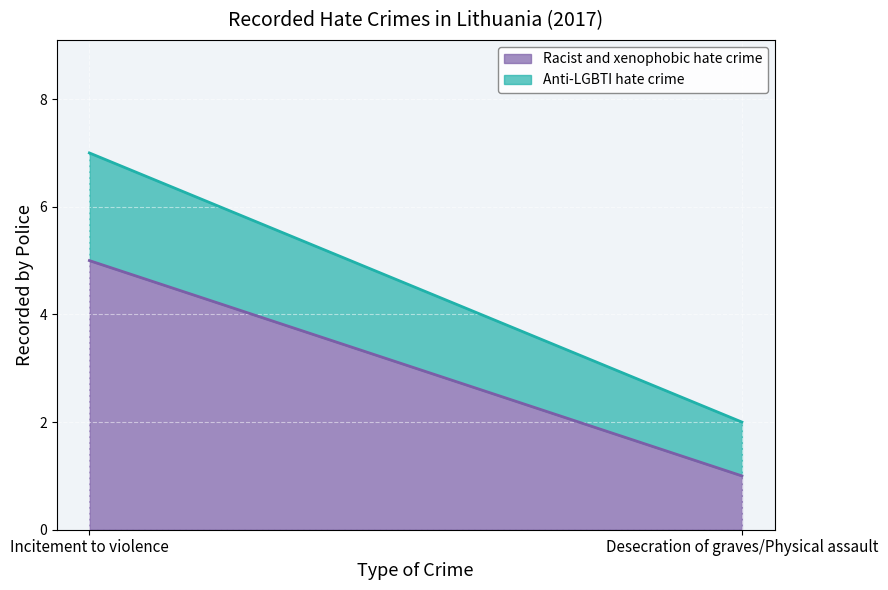

What is the label of the 2nd point from the right?

Incitement to violence